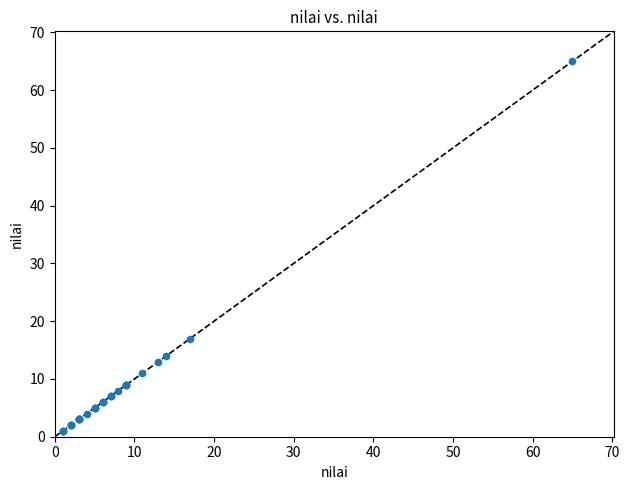

What Y value in the scatter plot is closest to 33?

17